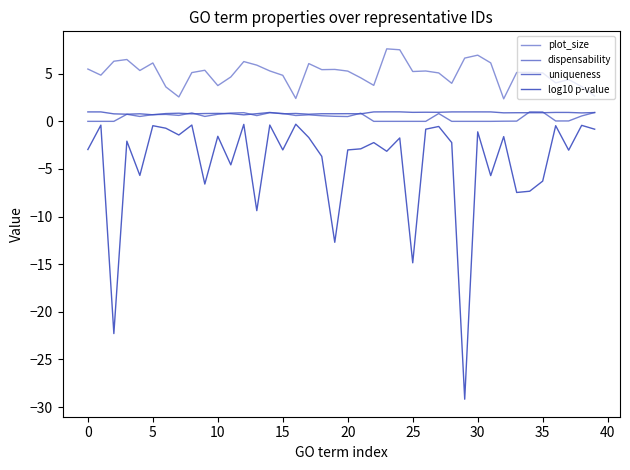

True or false: plot_size and dispensability cross at least once.

False